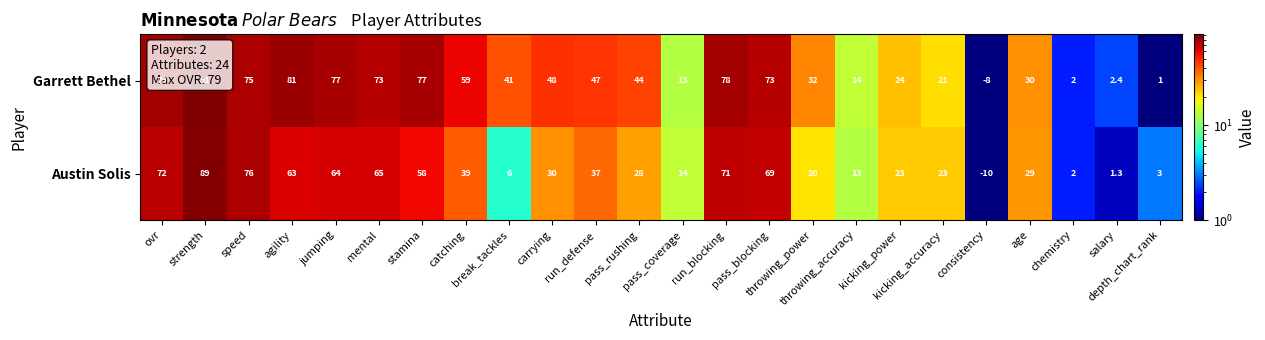

List the series in order of their peak value, lowest first.

Austin Solis, Garrett Bethel